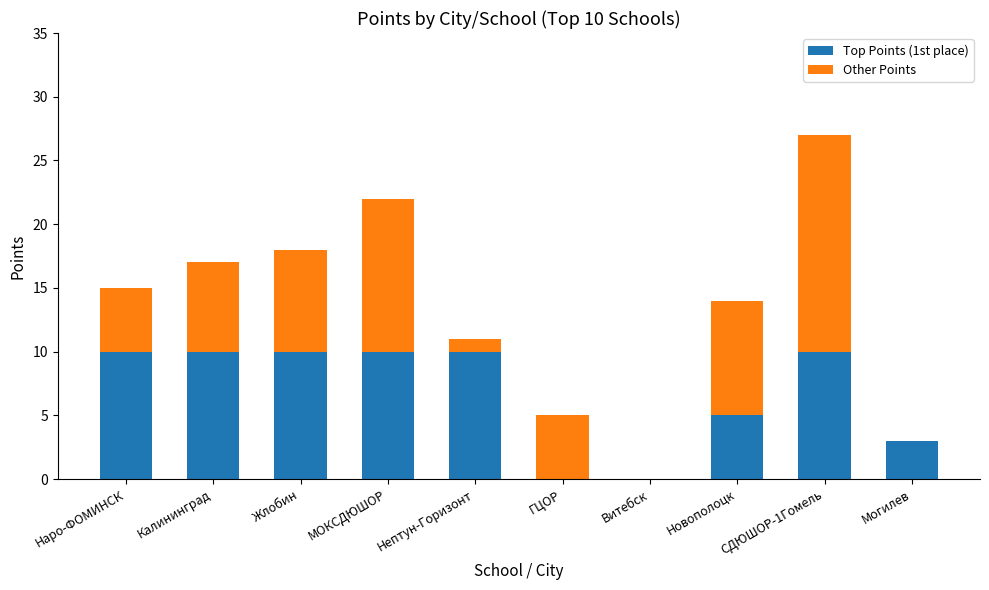

What is the total value across all series at ГЦОР?

5